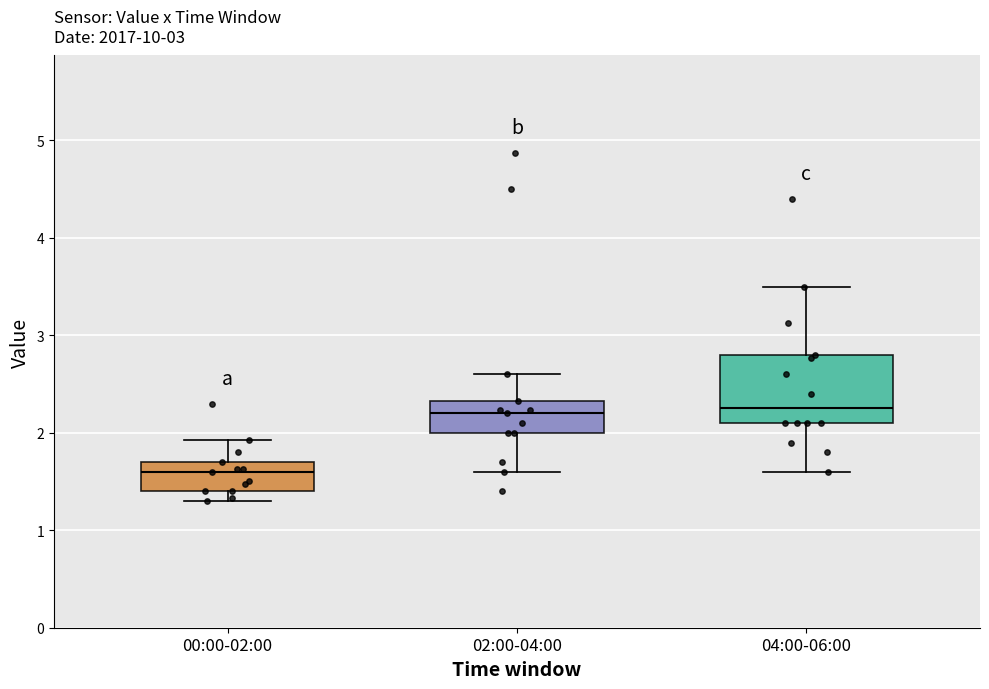

Where does the lower whisker of the box for 04:00-06:00 end on the y-axis? The values are not printed on the chart, so give them approximately, as read against the axis.

1.6